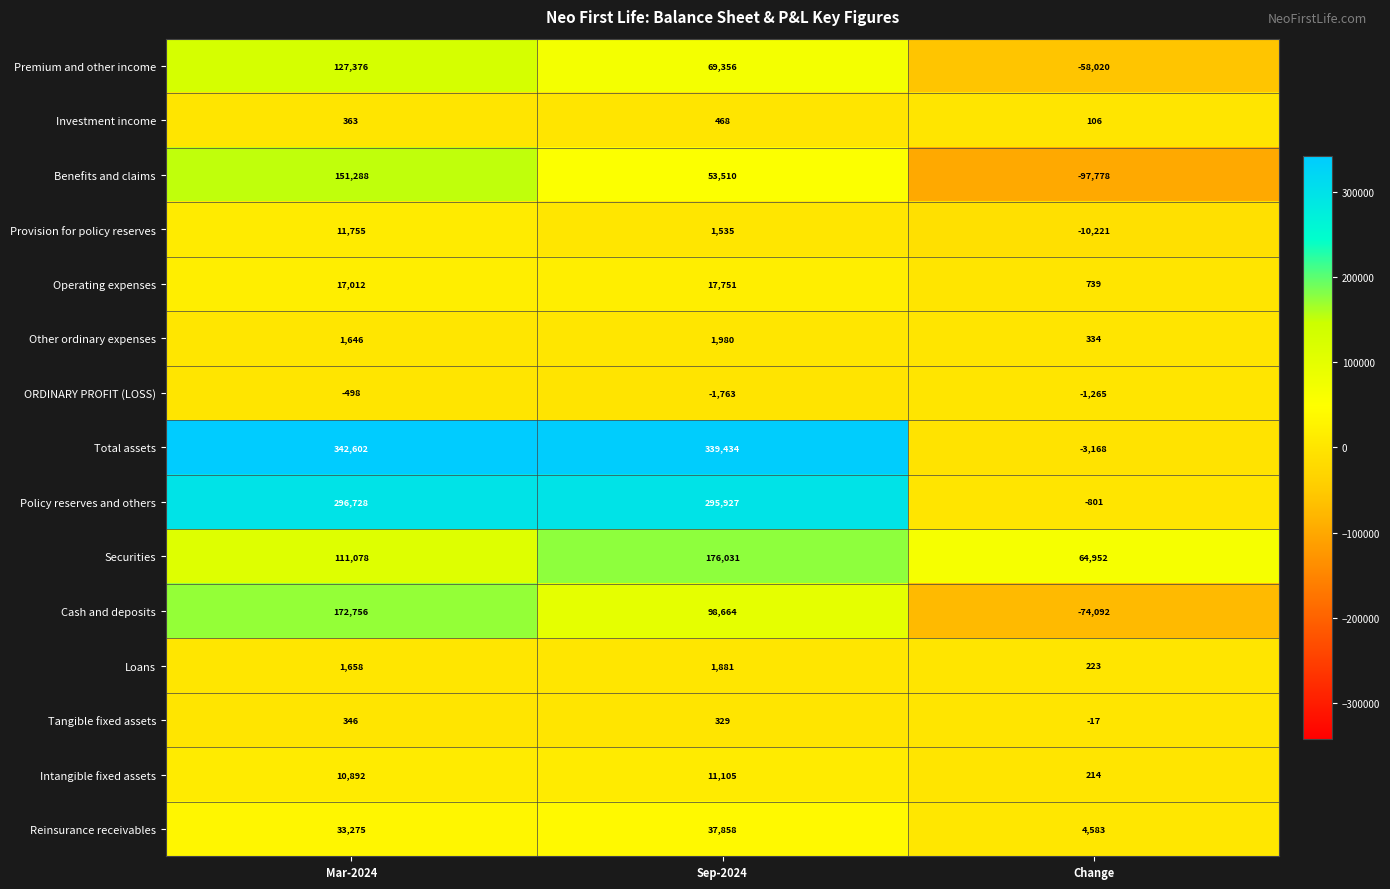

What is the total value across all series at Sep-2024?

1104066